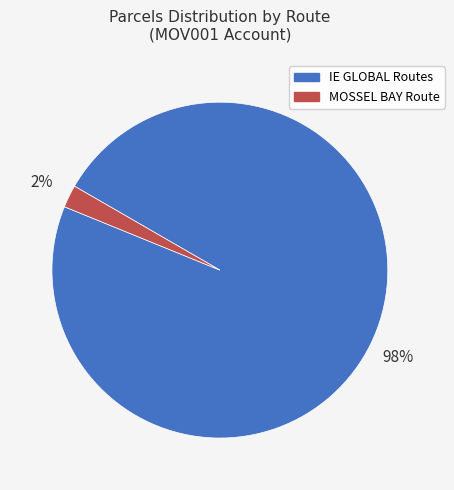

To the nearest percent, what is the average slice percentage?

50%